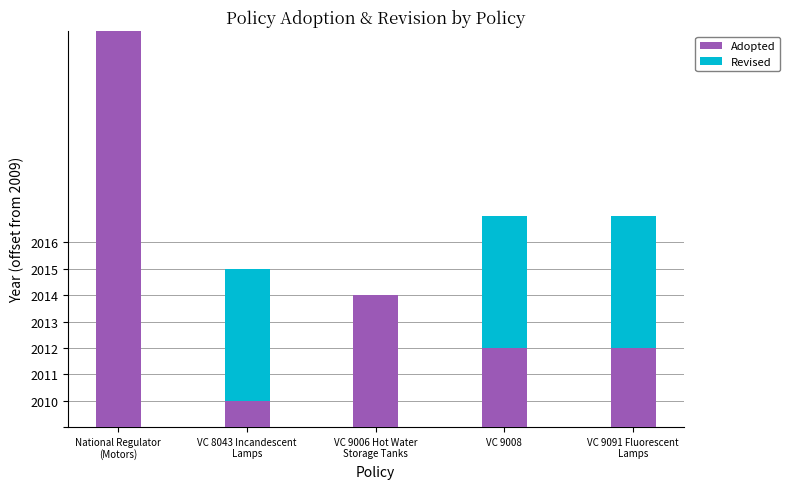

Does the chart contain stacked bars?

Yes